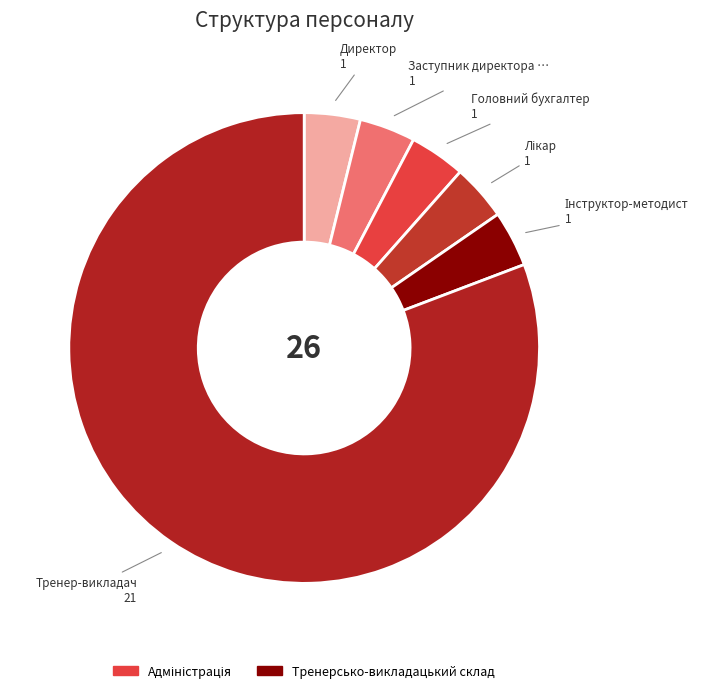

How many segments does this pie chart have?

6